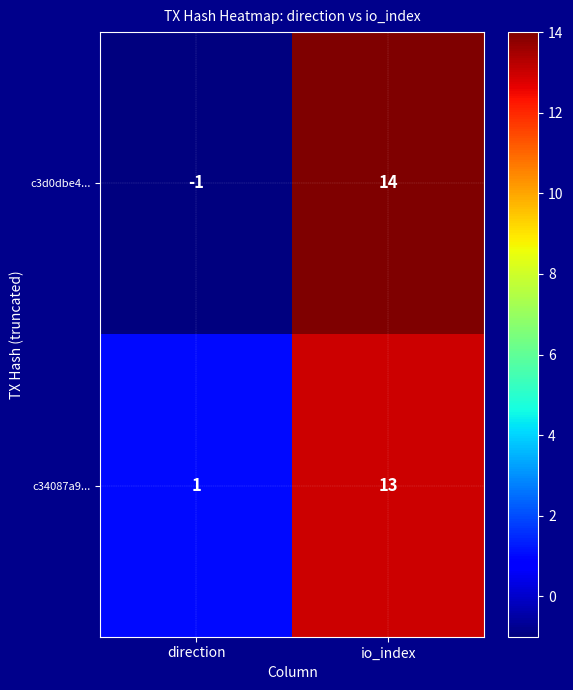

Is it true that c3d0dbe4... equals 22 at io_index?

False